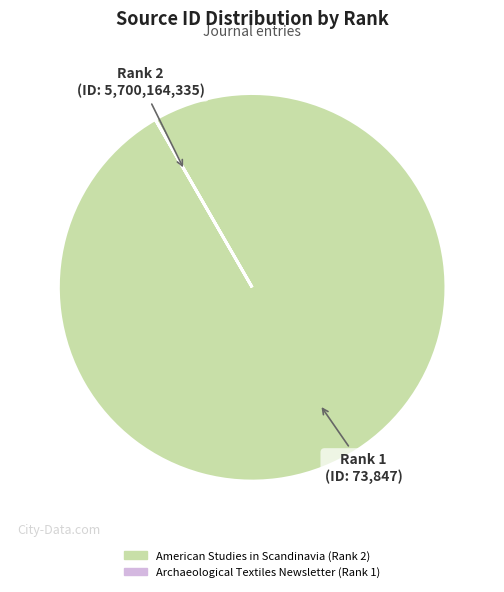

What is the largest slice in the pie chart?

American Studies in Scandinavia (Rank 2)